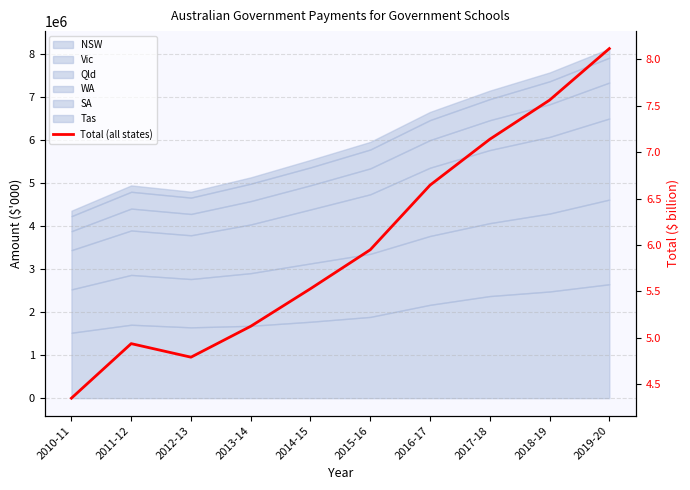

Approximately how many times larger is the value at 2017-18 compared to 2010-11?

1.6